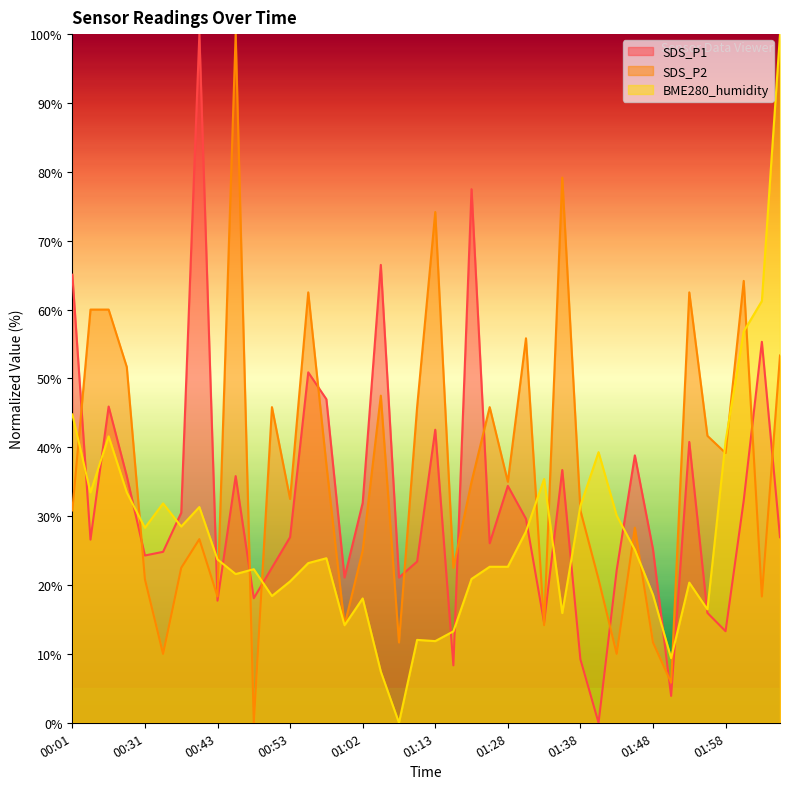

Is it true that BME280_humidity equals 18.6 at 01:48?

True